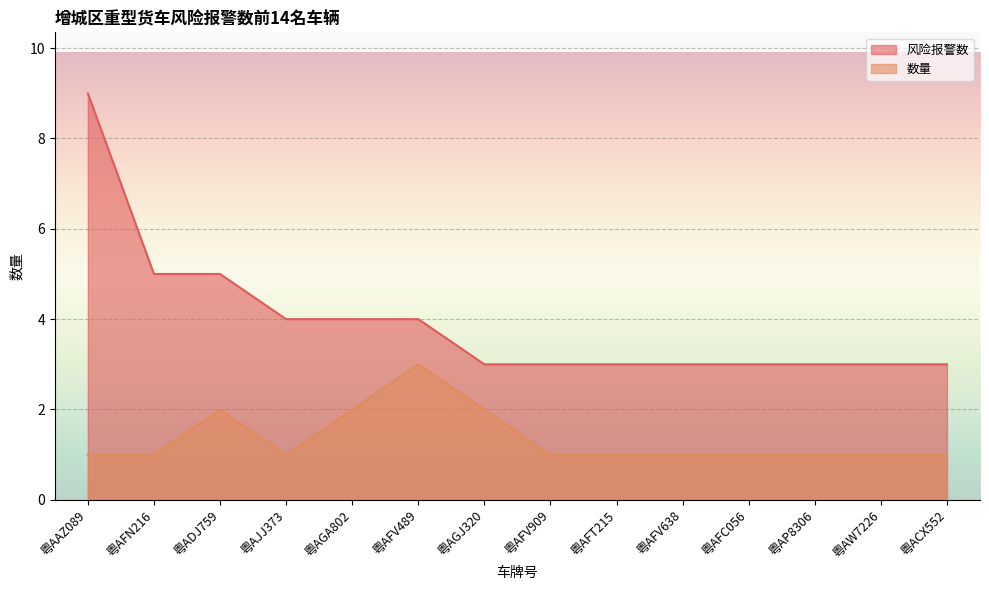

What is the greatest value displayed?

9